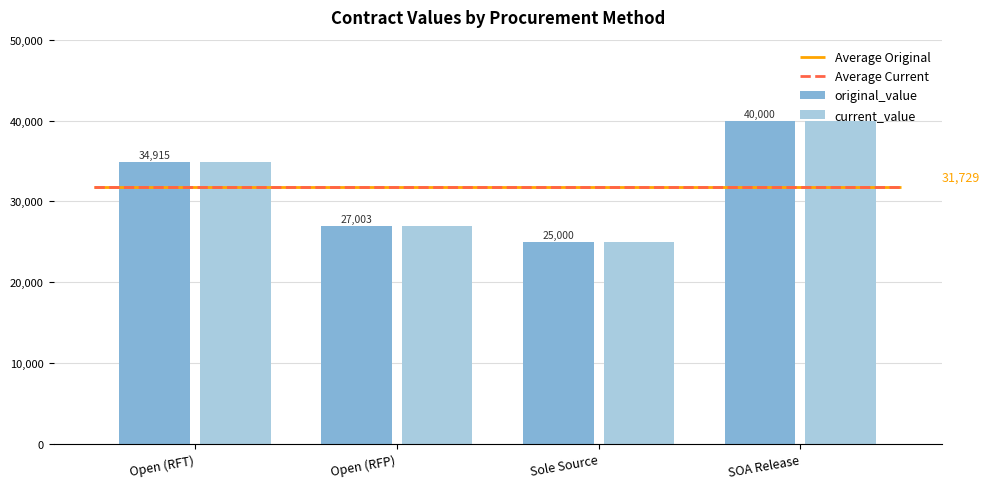

Is it true that original_value equals 34915.0 at Open (RFT)?

True